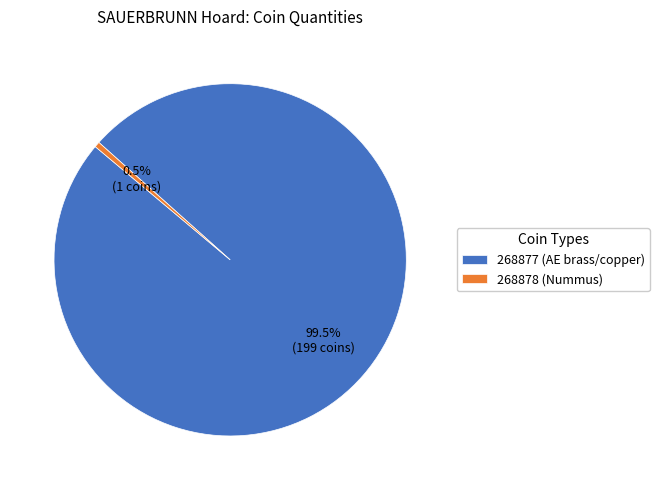

Is there any slice that represents more than half of the pie?

Yes